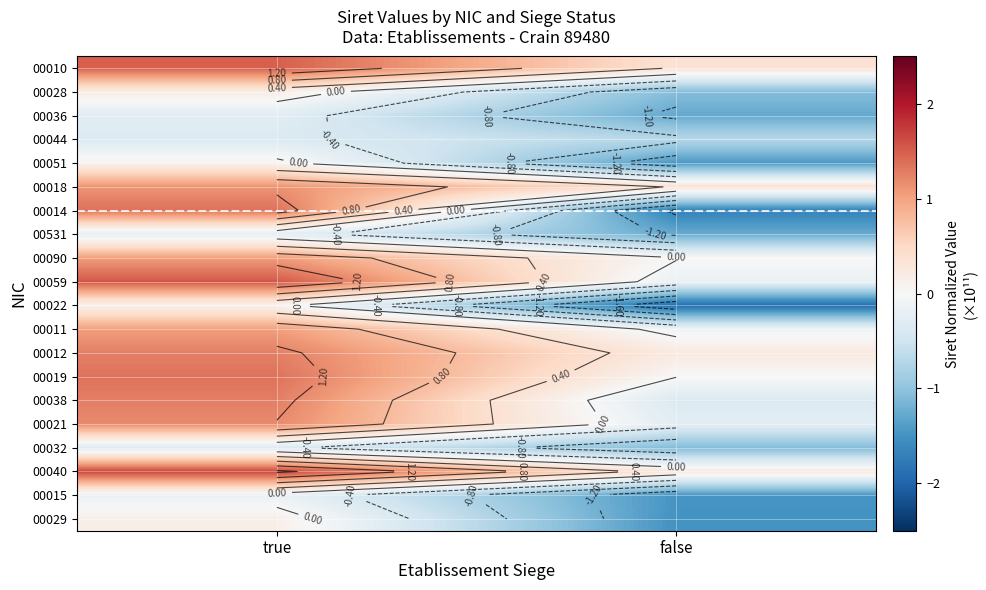

What is the maximum value for 00051?

0.1